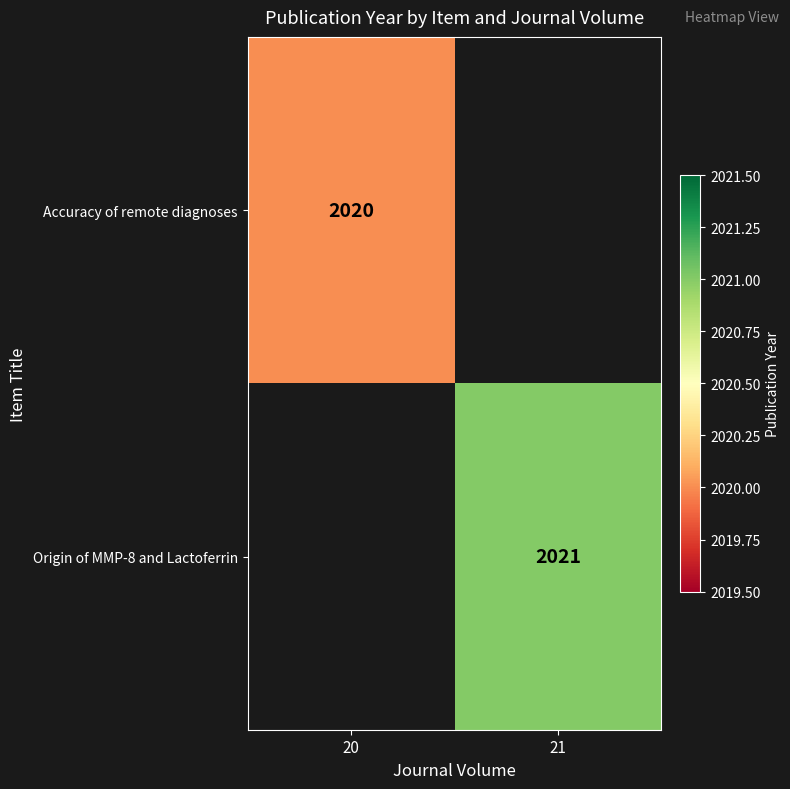

Is the value of Accuracy of remote diagnoses at 20 greater than the value of Origin of MMP-8 and Lactoferrin at 21?

No